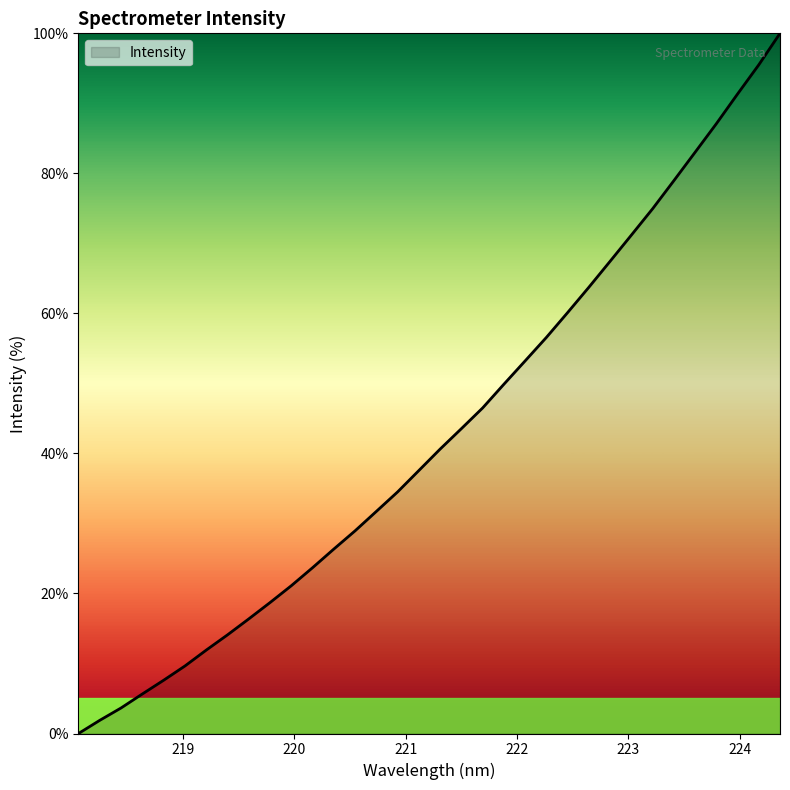

What is the difference between the maximum and minimum values?

100.0